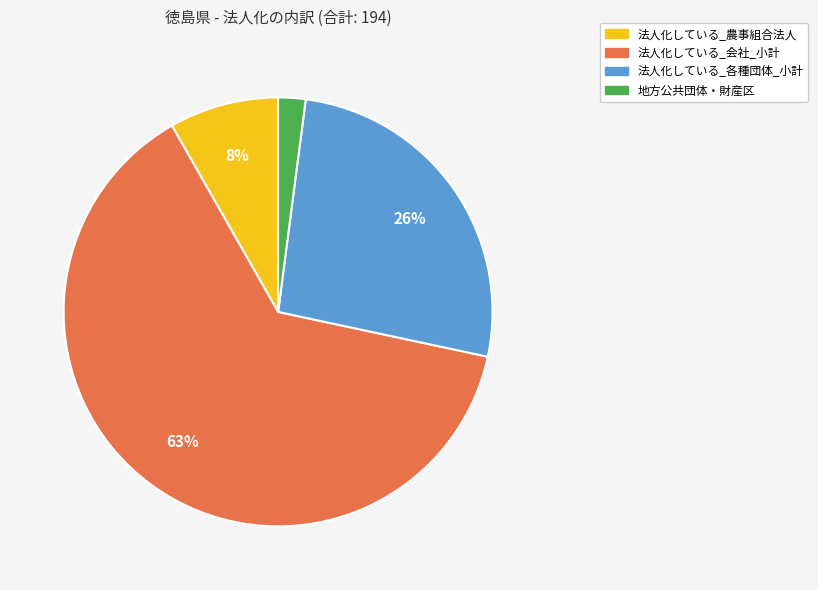

To the nearest percent, what is the average slice percentage?

25%